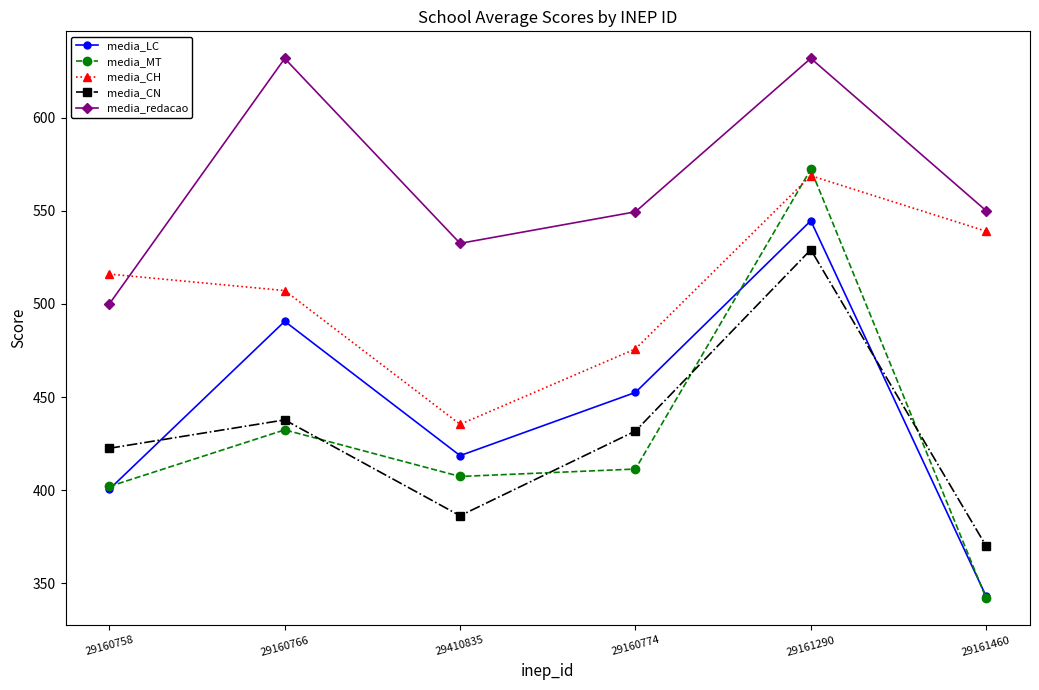

What is the sum of the media_redacao values at 29160758 and 29160766?

1131.7